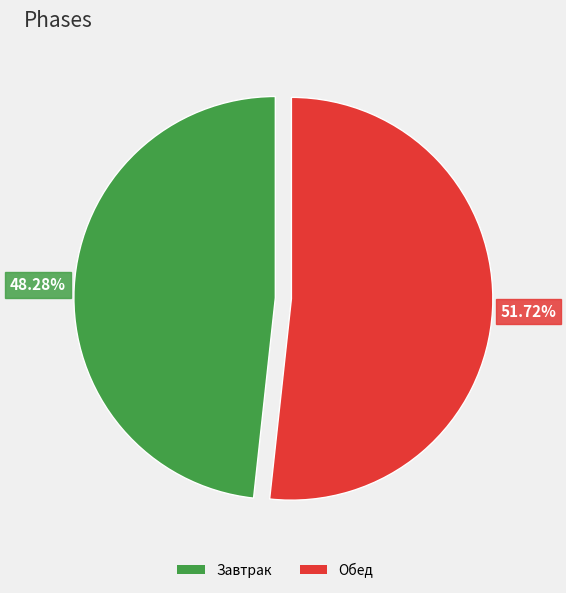

Is Завтрак the majority of the pie?

No